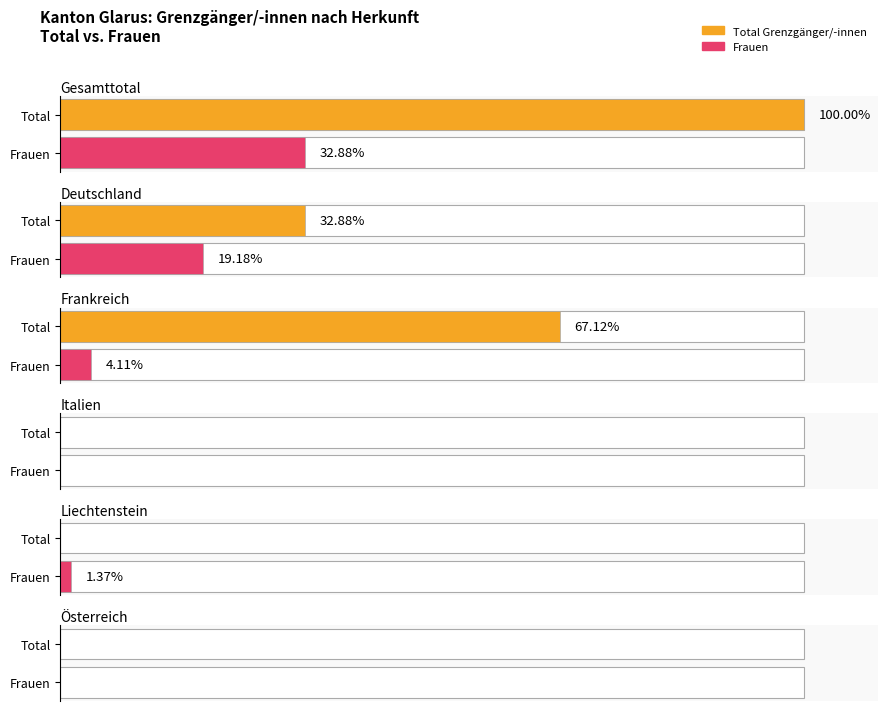

How many values in the Total series are below 24?

3